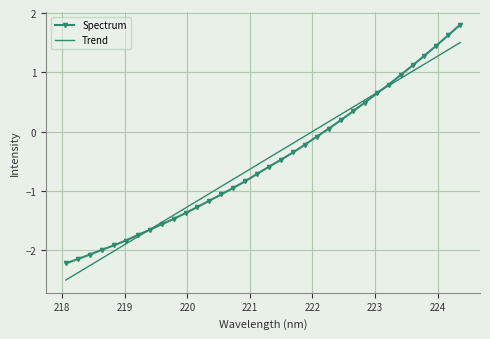

Which series has the largest range (max minus min)?

Spectrum